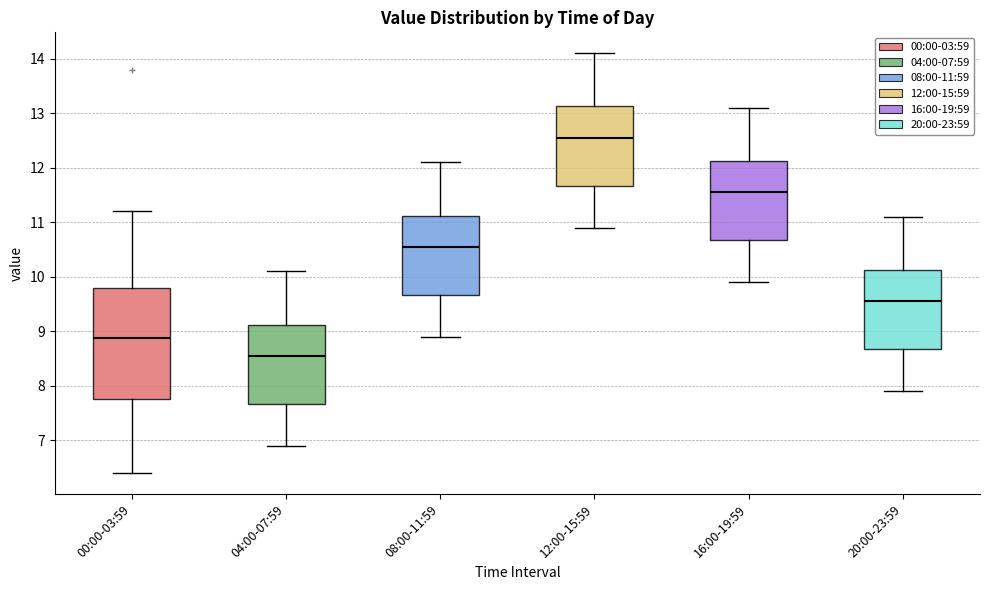

Reading left to right, transcribe this box plot: for each box, give where its median line is, the range the box spans, and where its two whiskers end, as read against the y-axis. The values are not printed on the chart, so give them approximately, as read against the axis.

00:00-03:59: median 8.9, box 7.8 to 9.8, whiskers 6.4 to 11.2
04:00-07:59: median 8.6, box 7.7 to 9.1, whiskers 6.9 to 10.1
08:00-11:59: median 10.6, box 9.7 to 11.1, whiskers 8.9 to 12.1
12:00-15:59: median 12.6, box 11.7 to 13.1, whiskers 10.9 to 14.1
16:00-19:59: median 11.6, box 10.7 to 12.1, whiskers 9.9 to 13.1
20:00-23:59: median 9.6, box 8.7 to 10.1, whiskers 7.9 to 11.1